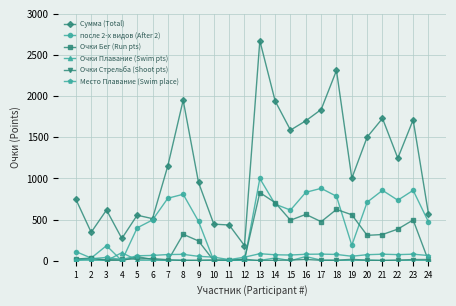

Between 1 and 10, which series saw the biggest shift?

Сумма (Total)